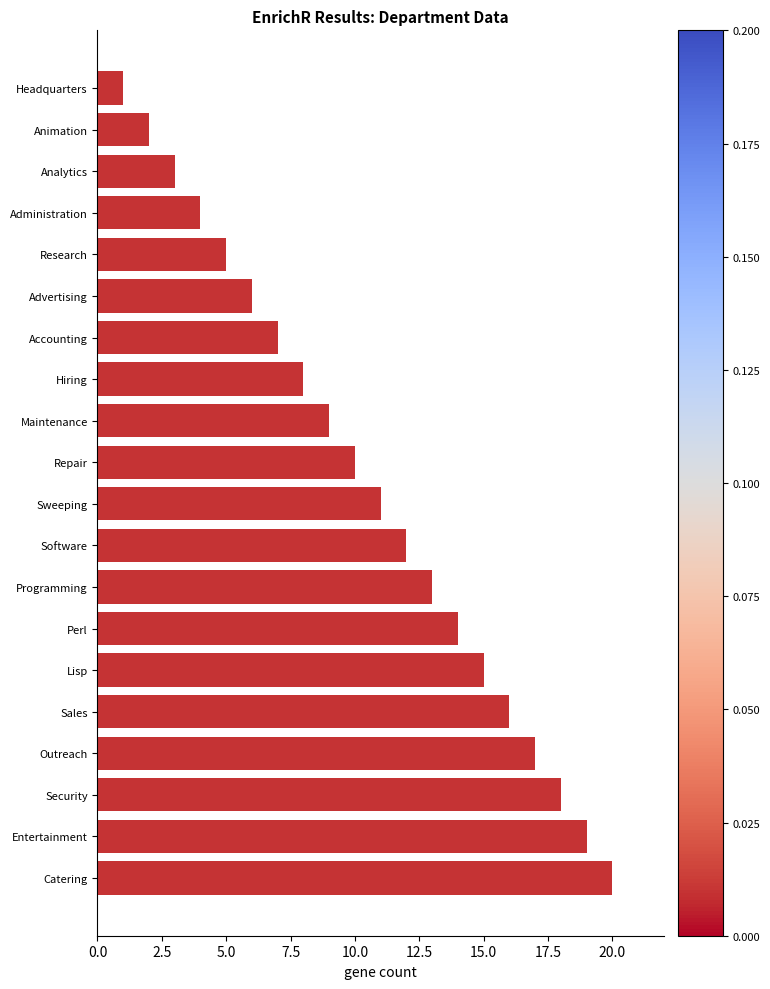

The chart shows a value of 11 at Sweeping. True or false?

True